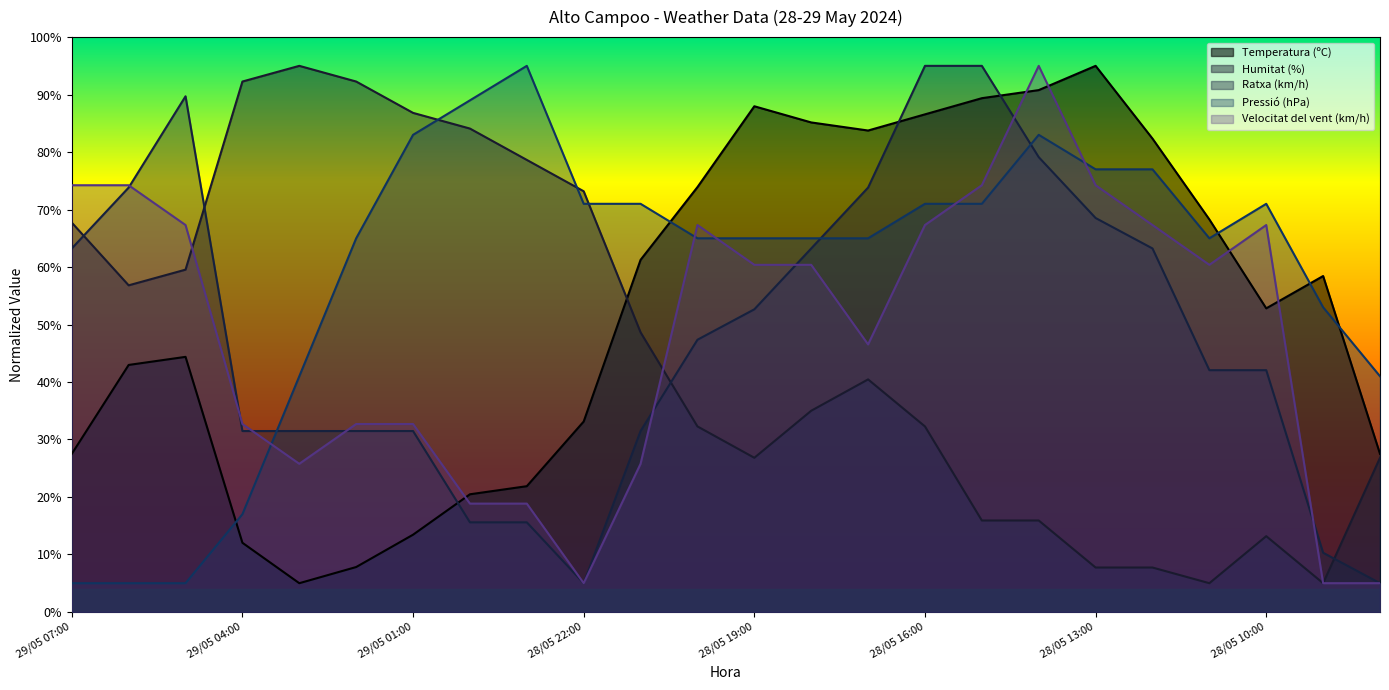

How many data points does each series have?

24